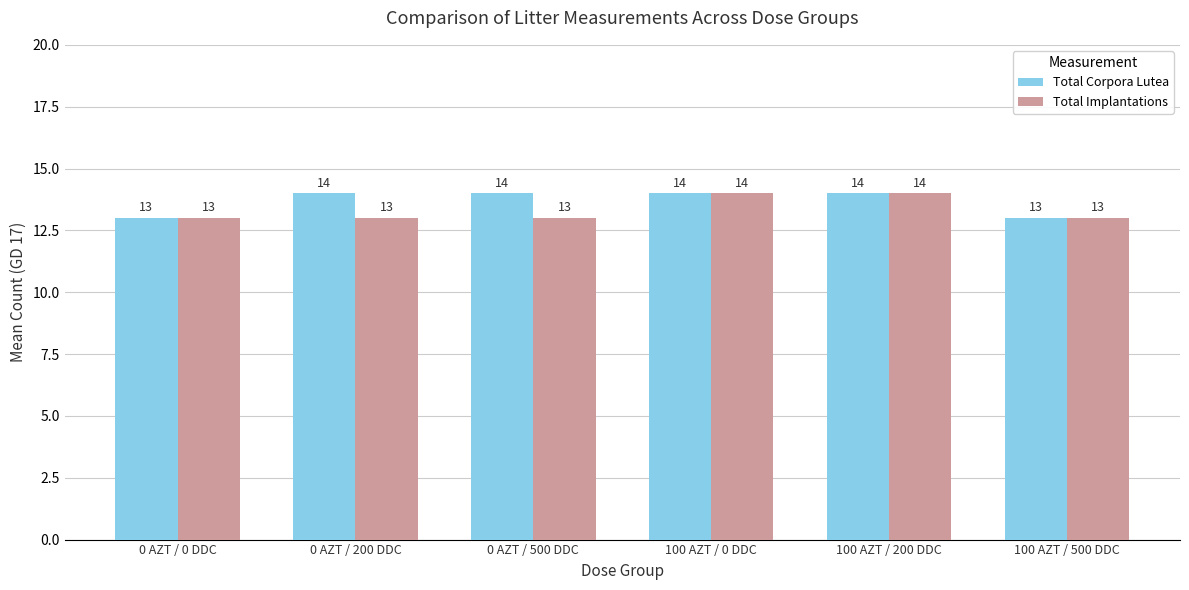

Reading right to left, transcribe all the data shown in this chart.

Total Corpora Lutea: 13	14	14	14	14	13
Total Implantations: 13	14	14	13	13	13